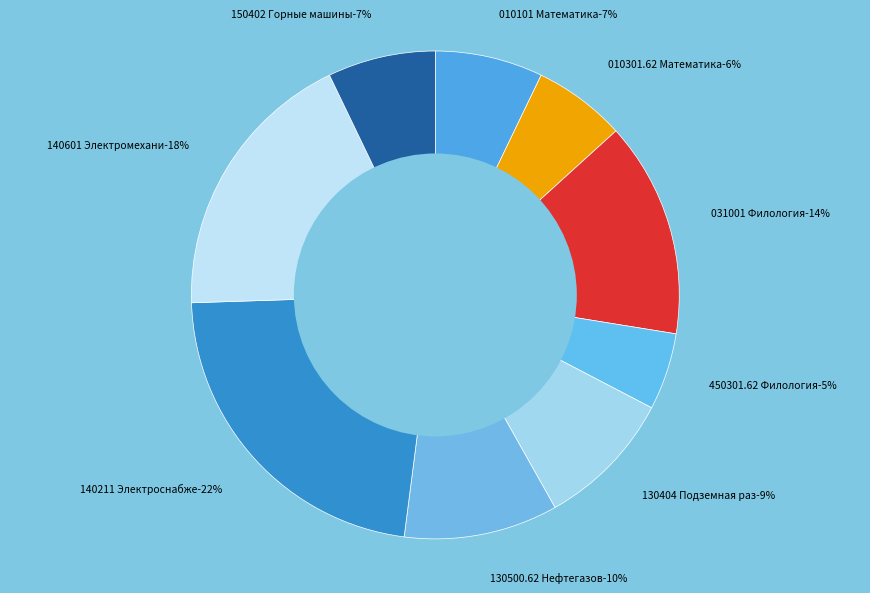

Which slice is the largest?

140211 Электроснабжение